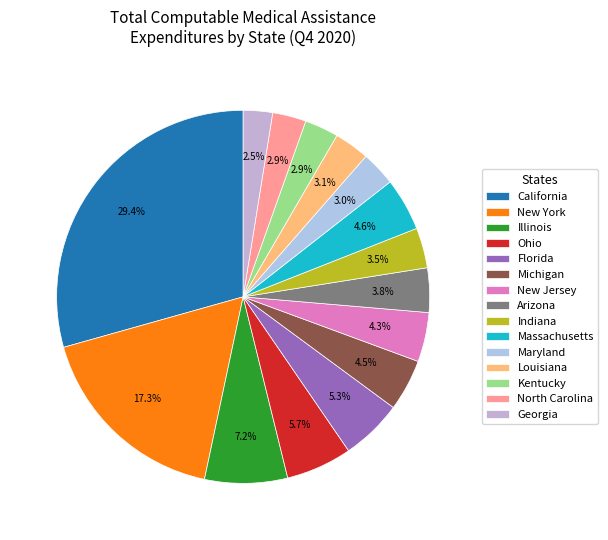

Between Ohio and California, which is larger?

California